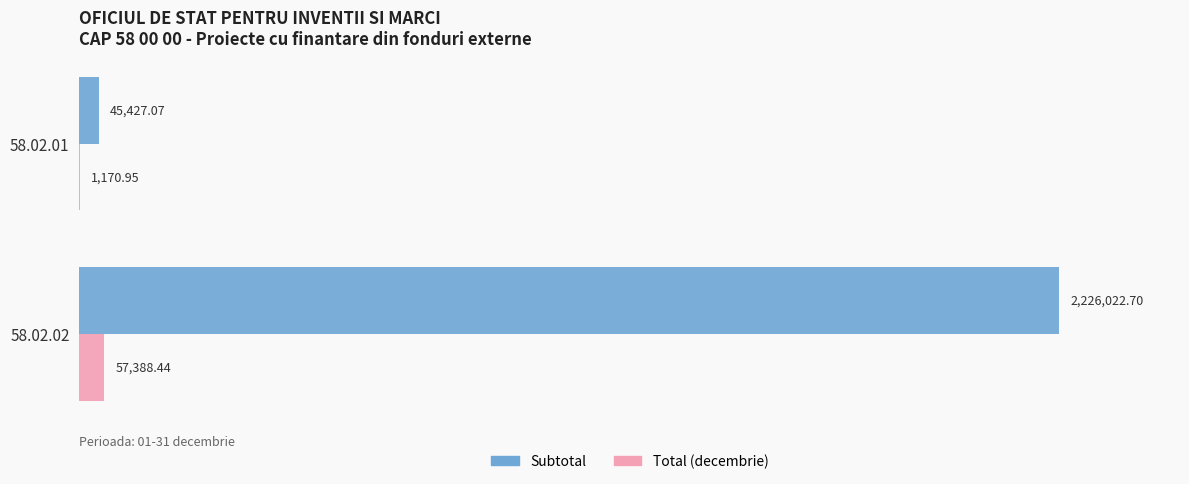

Which series has the largest total across all categories?

Subtotal